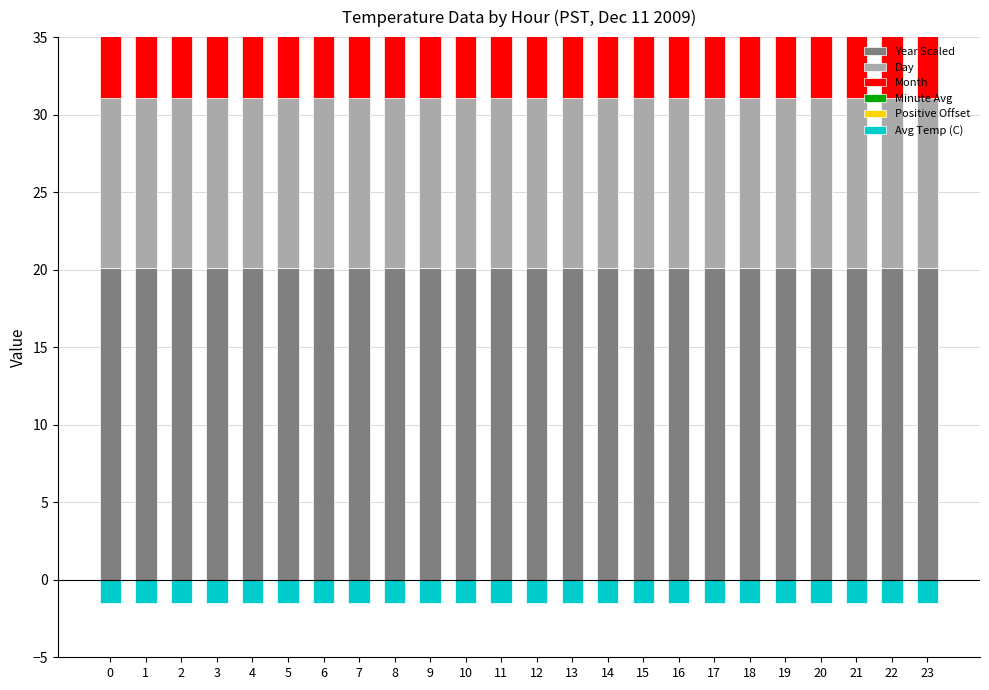

What value does the Positive Offset series have at 2?

0.5